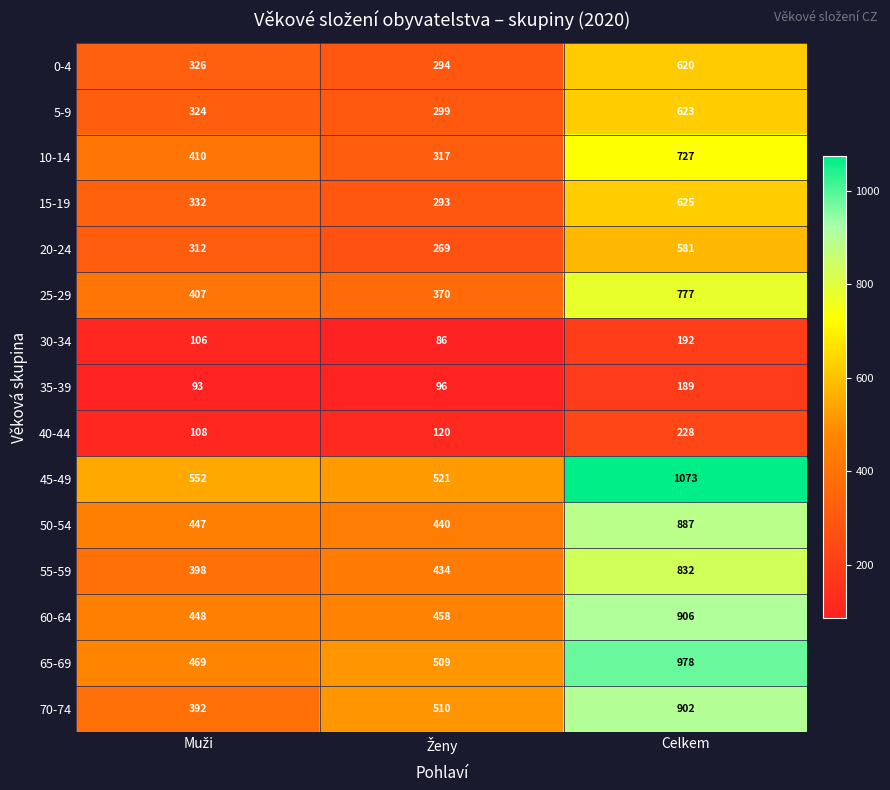

What is the approximate value of 70-74 at Celkem, to the nearest 100?

900